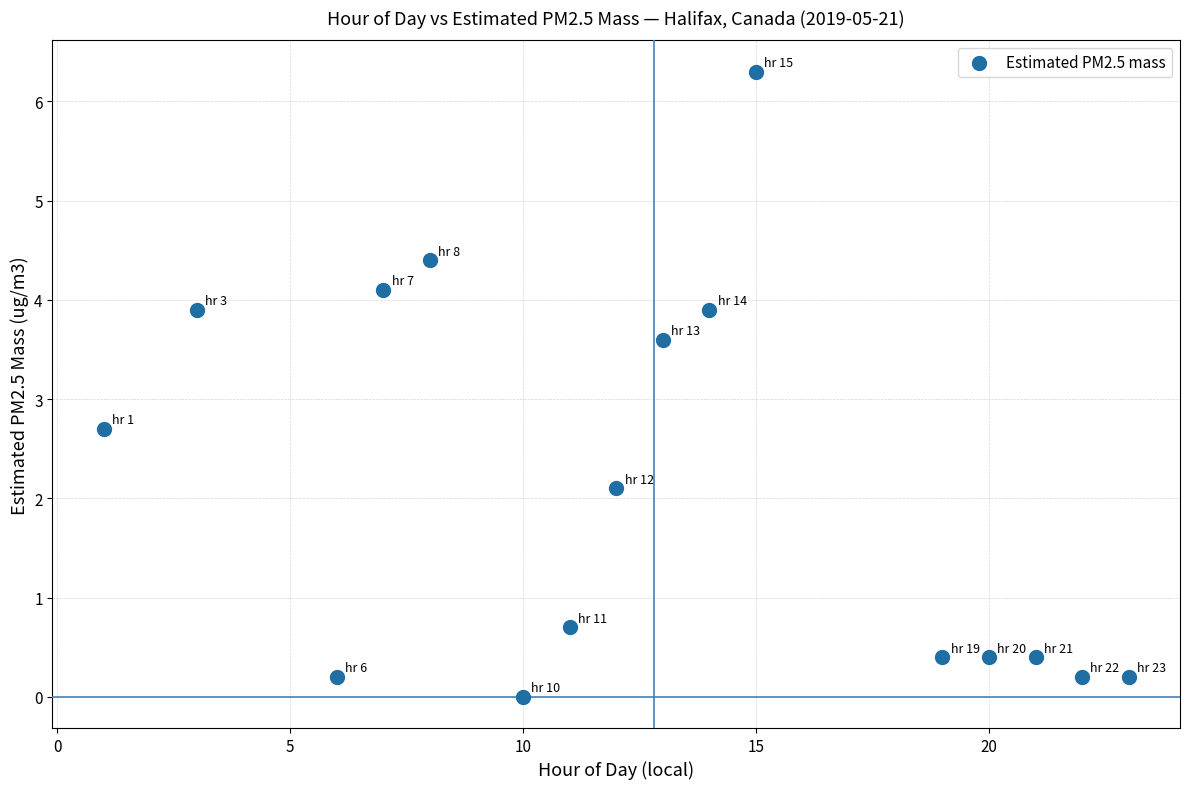

What Y value in the scatter plot is closest to 3?

2.7